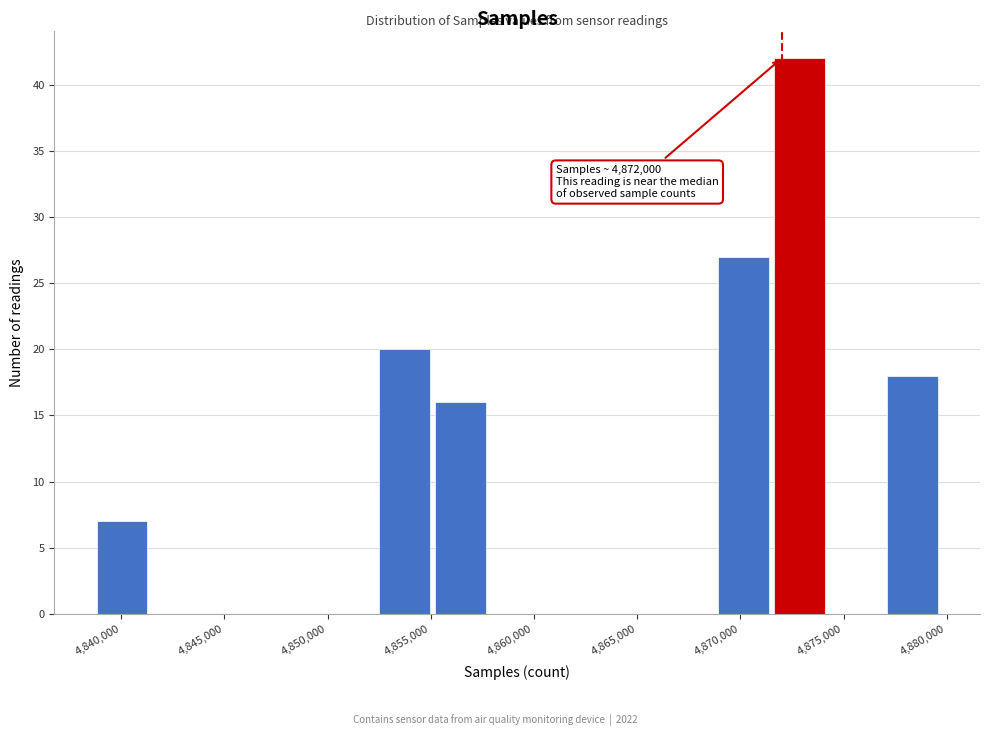

Over which range of the x-axis is the bar tallest?

4871500 to 4874000